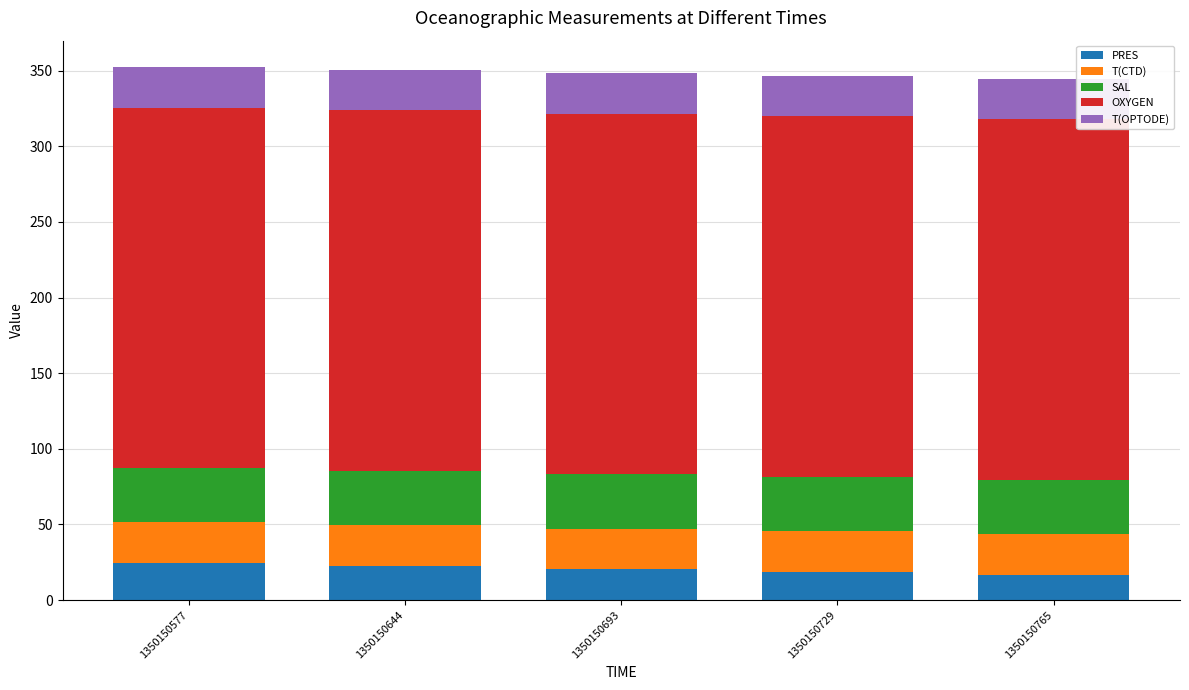

What is the maximum value for PRES?

24.7